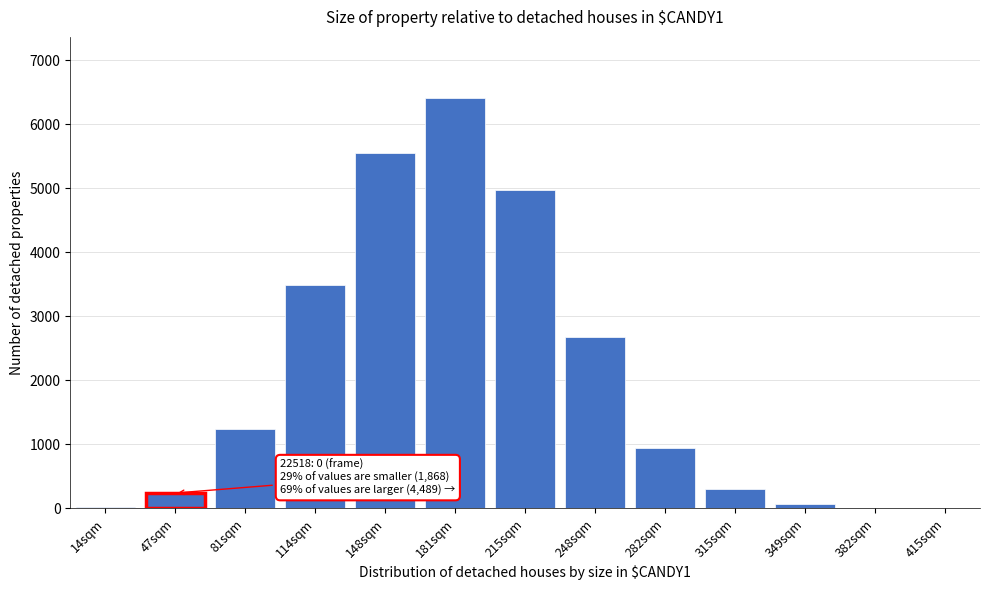

Between 248sqm and 148sqm, which is larger?

148sqm